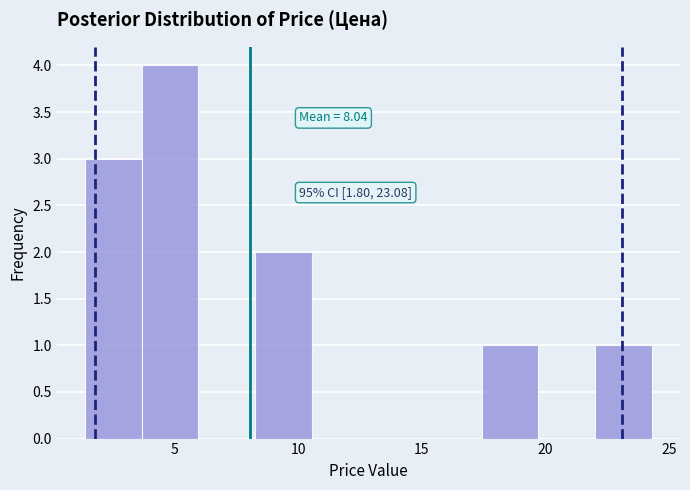

Over which range of the x-axis is the bar tallest?

3.5 to 6.0